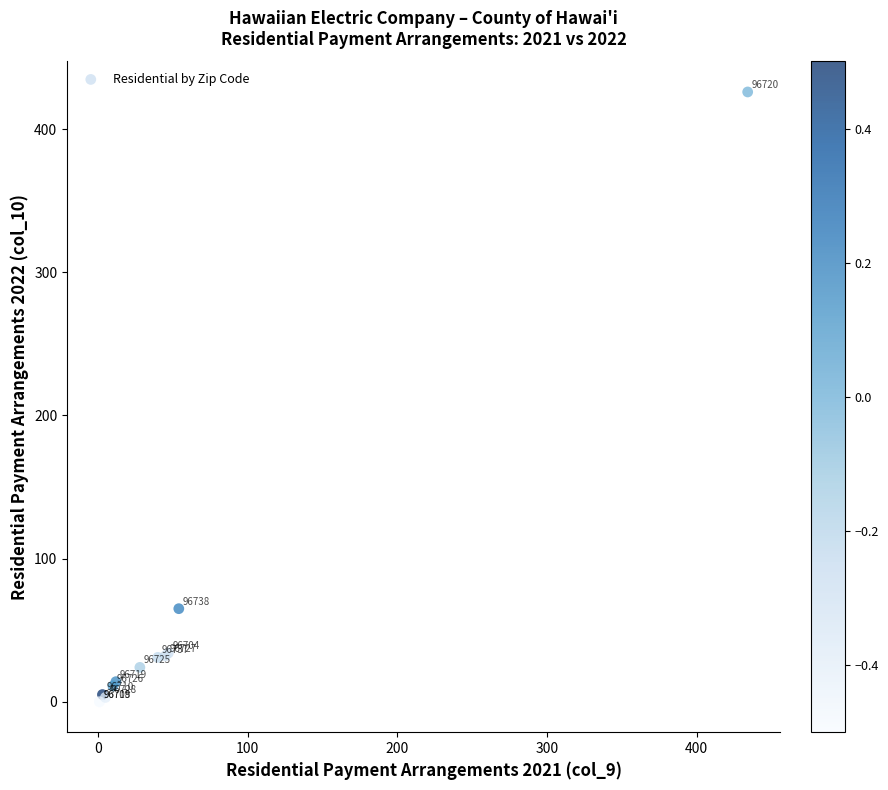

What Y value in the scatter plot is closest to 213?

65